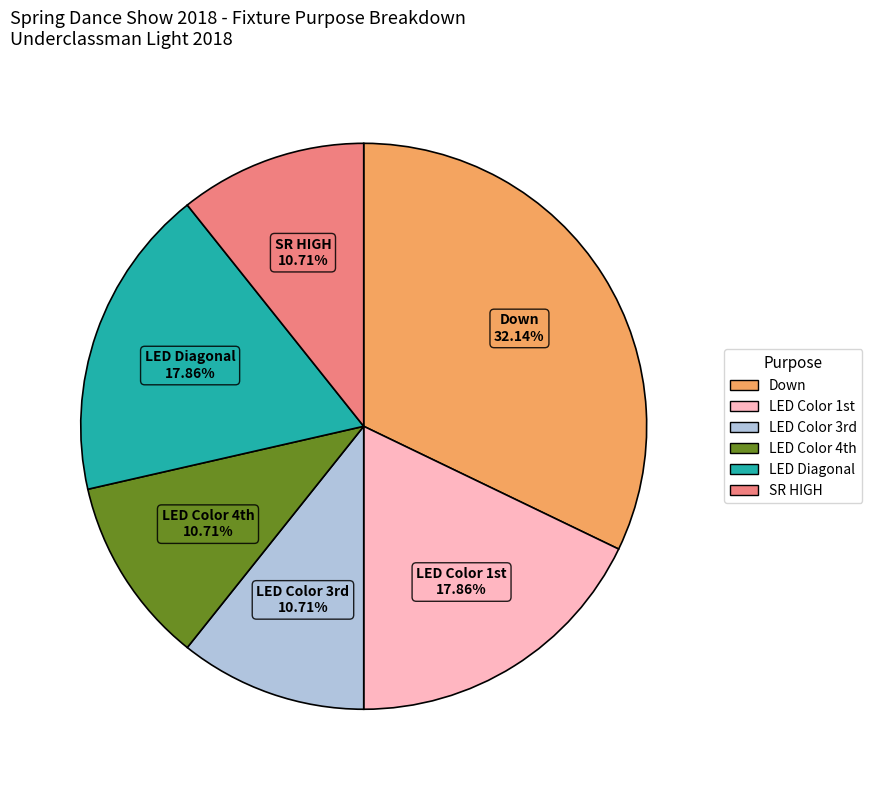

The SR HIGH slice represents 11% of the pie. True or false?

True